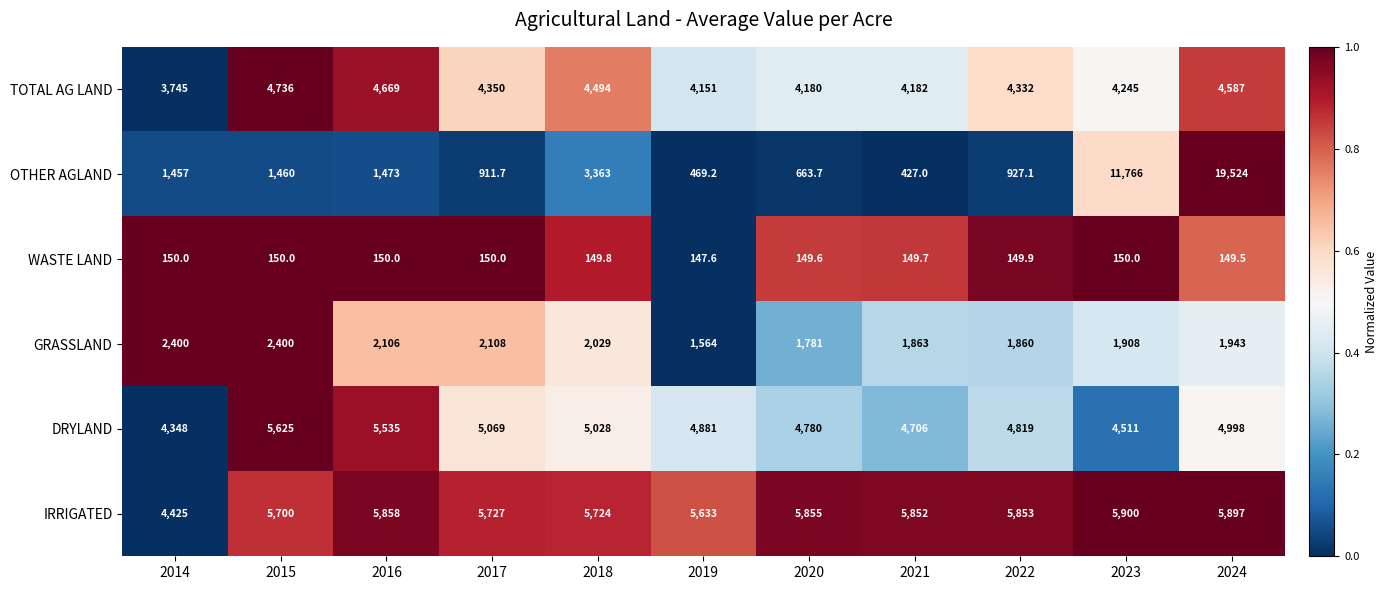

True or false: OTHER AGLAND has a value of 321.8 at 2017.

False